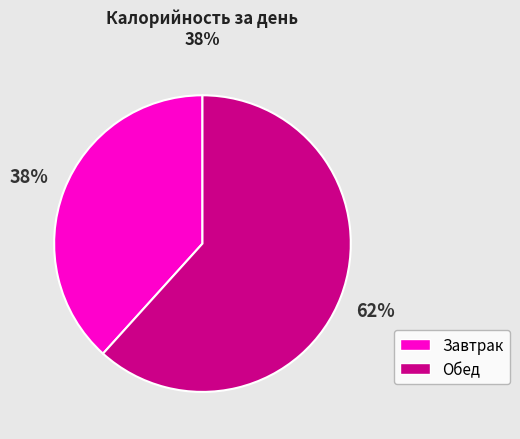

Is Завтрак the majority of the pie?

No